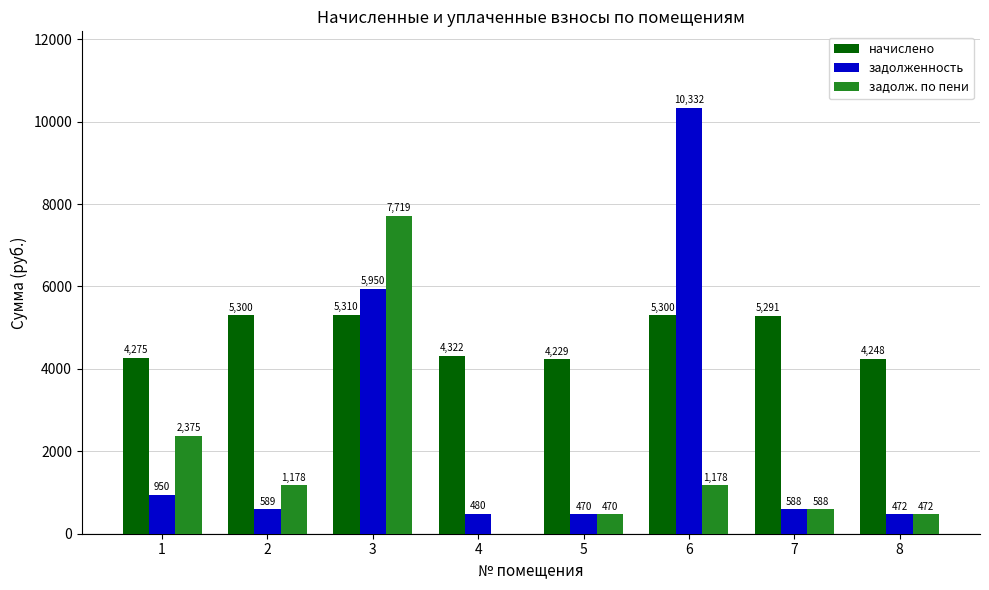

At which label does задолженность reach its peak?

6